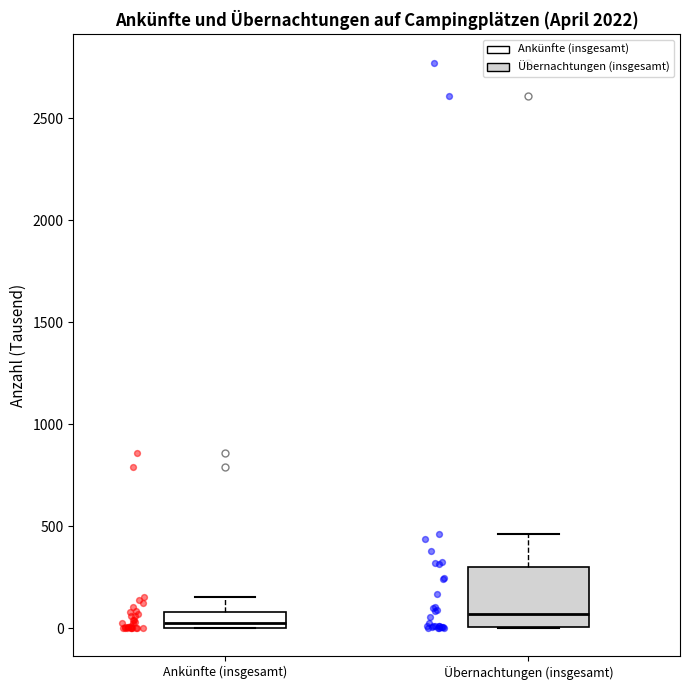

Where is the upper edge of the box for Ankünfte (insgesamt) on the y-axis? The values are not printed on the chart, so give them approximately, as read against the axis.

100